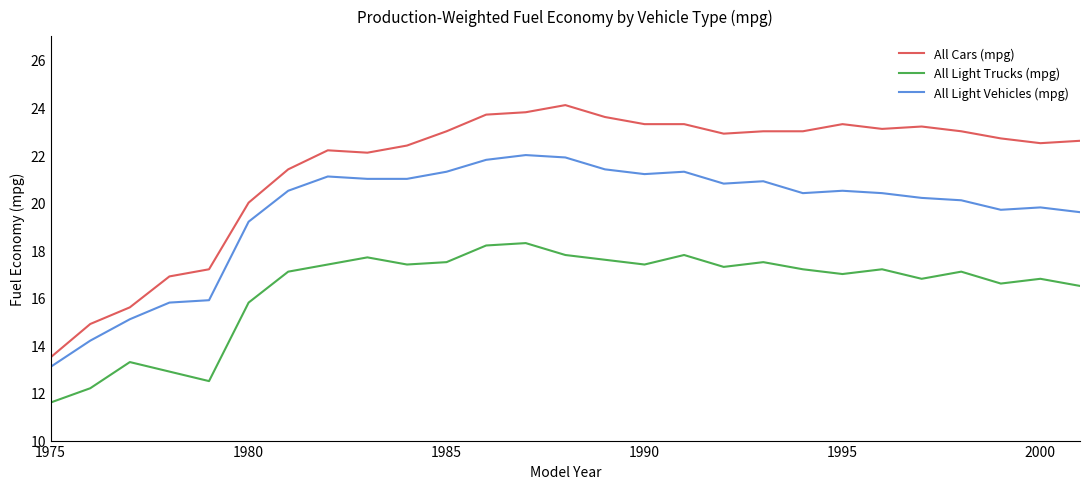

What is the highest value of the All Light Vehicles (mpg) series?

22.0